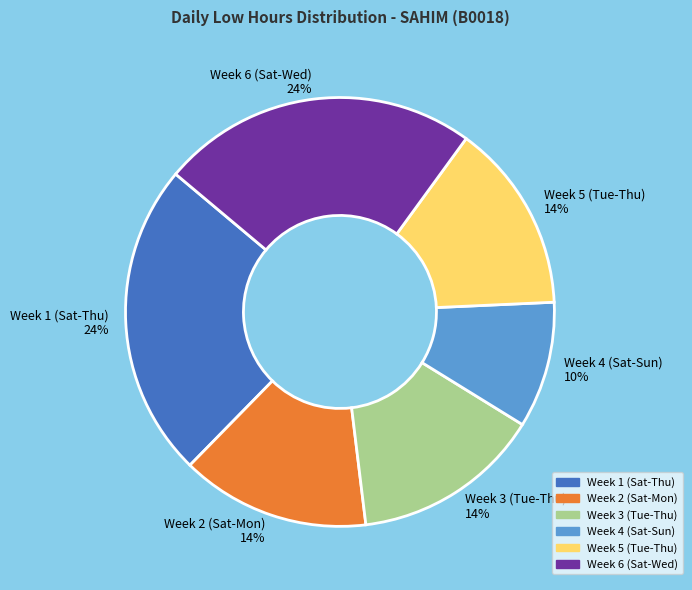

How many segments does this pie chart have?

6